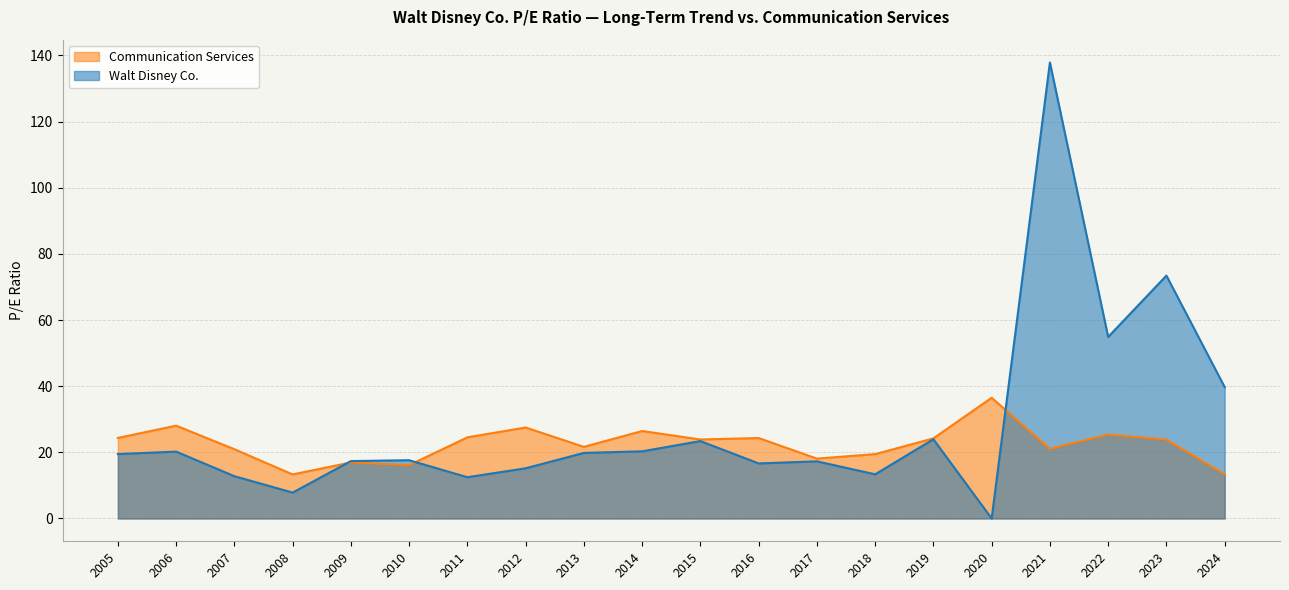

What is the difference between the highest and lowest values at 2007?

8.2